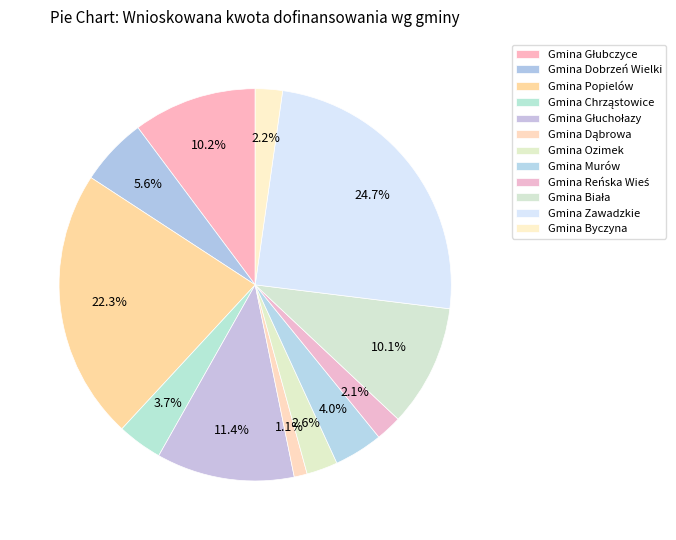

To the nearest percent, what portion does Gmina Popielów represent?

22%